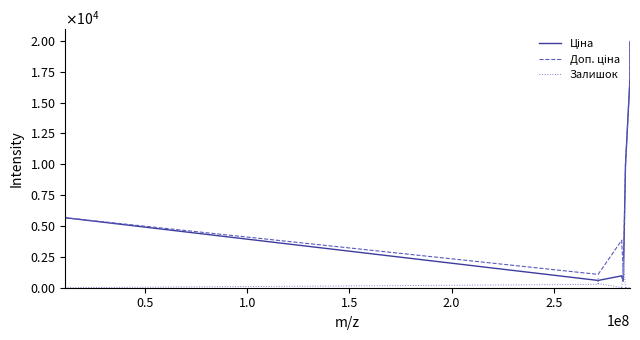

Does the chart display data point markers on the line(s)?

No